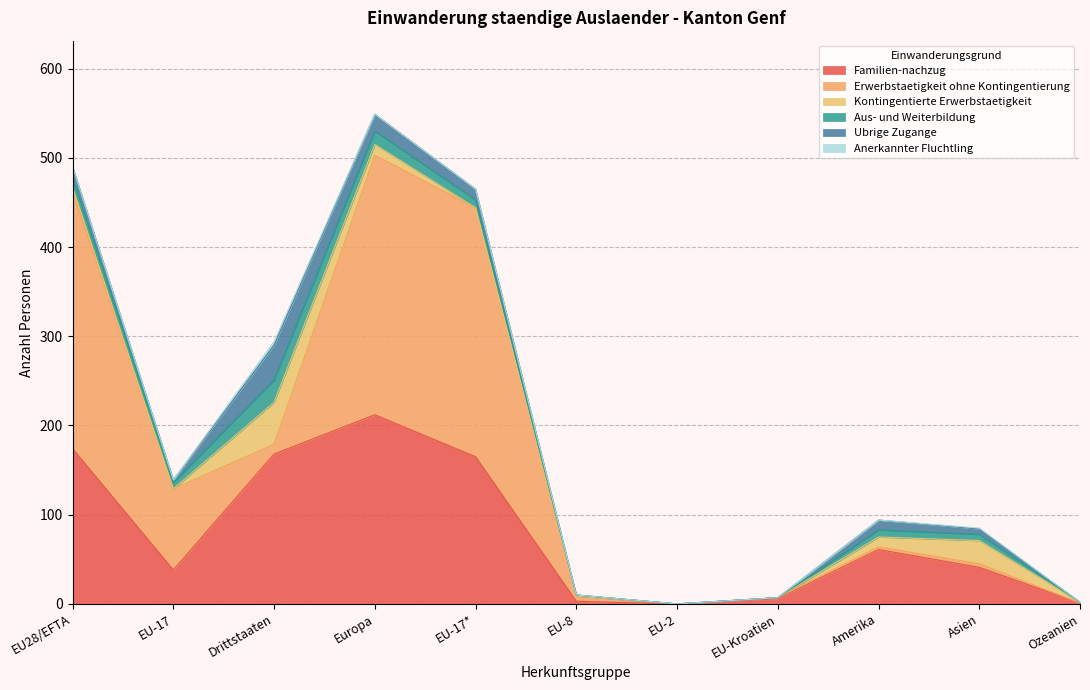

What is the difference between the Kontingentierte Erwerbstaetigkeit values at EU-Kroatien and Asien?

26